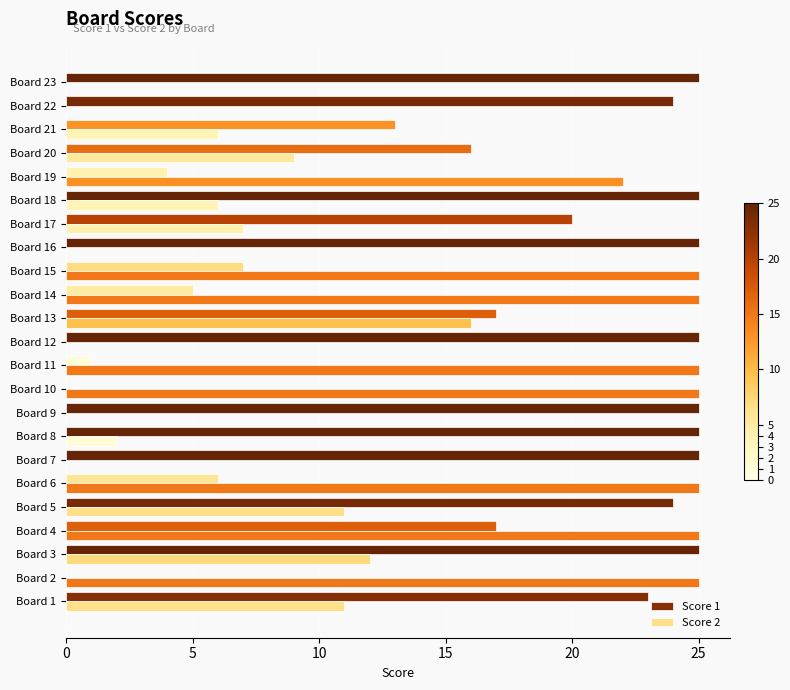

What is the difference between the second highest and minimum values in the Score 1 series?

25